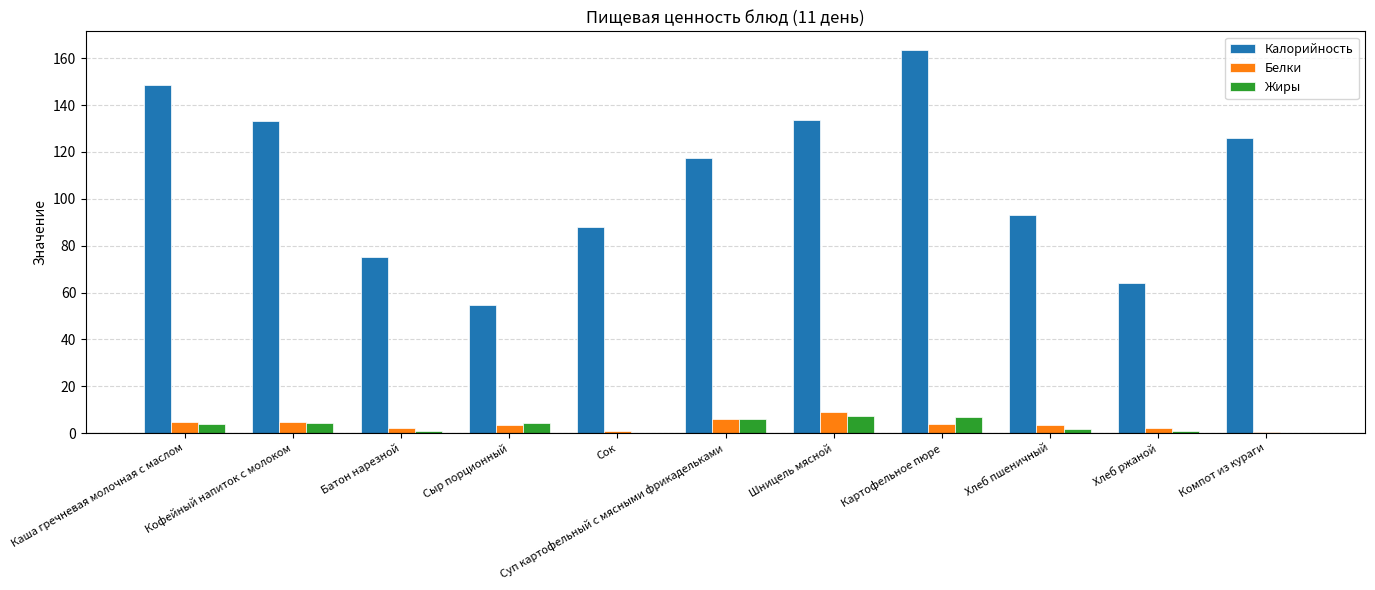

How many categories are shown in the chart?

11